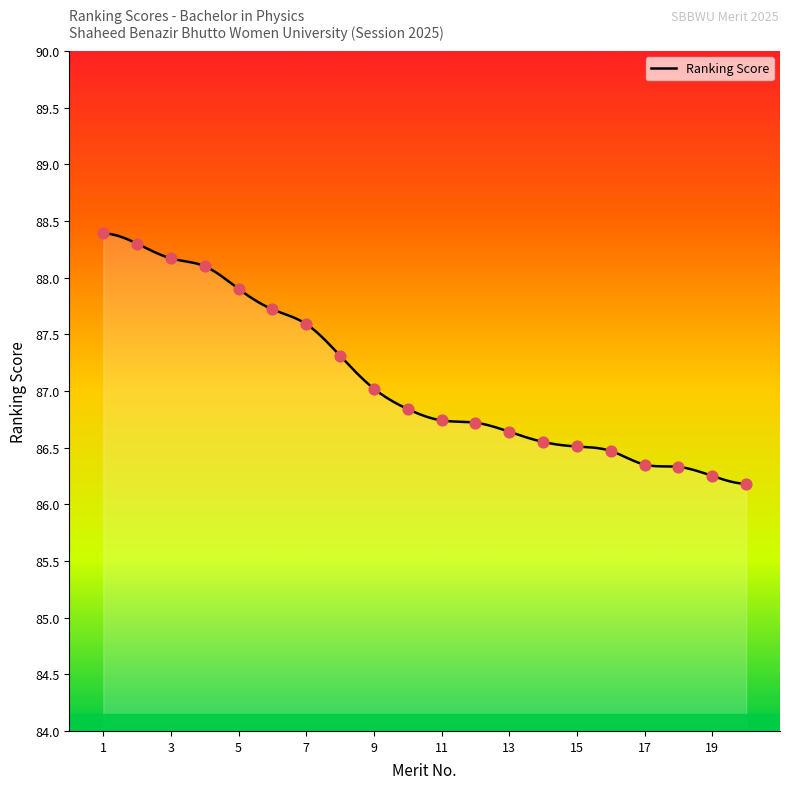

Which has a higher value, 11 or 14?

11